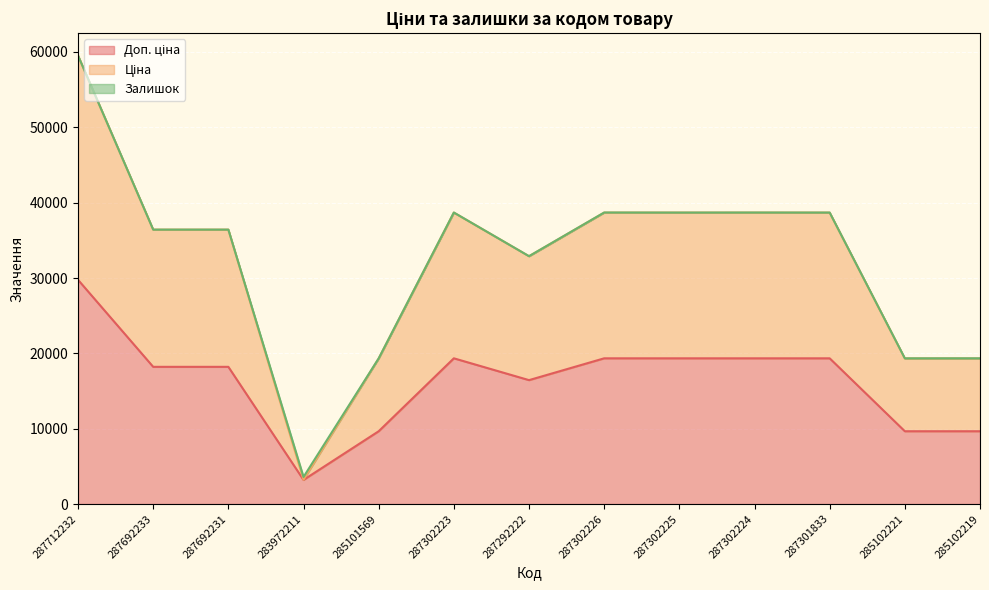

List the labels in order of Ціна value, largest first.

287712232, 287302223, 287302226, 287302225, 287302224, 287301833, 287692233, 287692231, 287292222, 285101569, 285102221, 285102219, 283972211